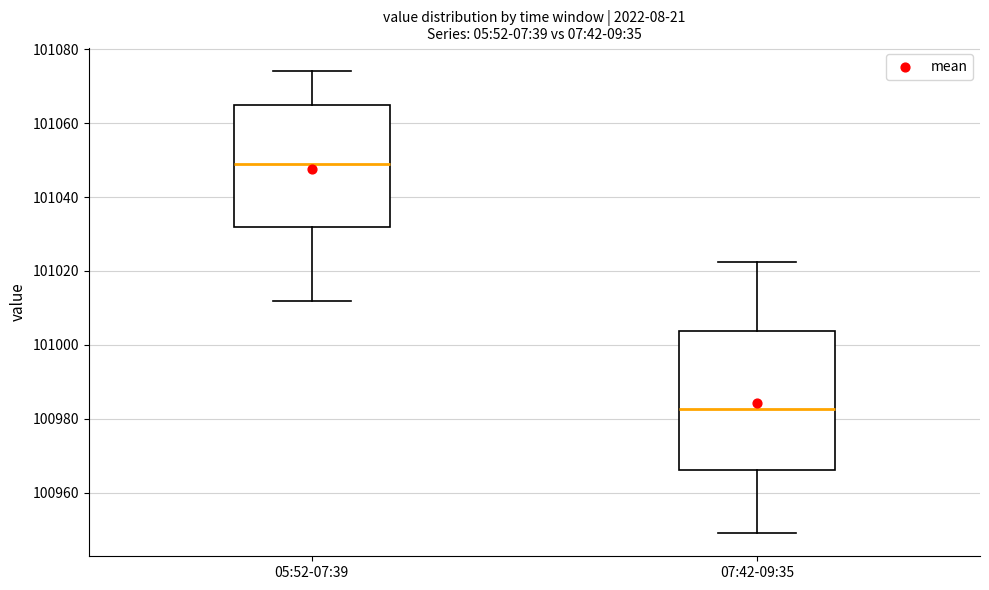

Reading left to right, transcribe this box plot: for each box, give where its median line is, the range the box spans, and where its two whiskers end, as read against the y-axis. The values are not printed on the chart, so give them approximately, as read against the axis.

05:52-07:39: median 101048, box 101032 to 101064, whiskers 101012 to 101074
07:42-09:35: median 100982, box 100966 to 101004, whiskers 100950 to 101022